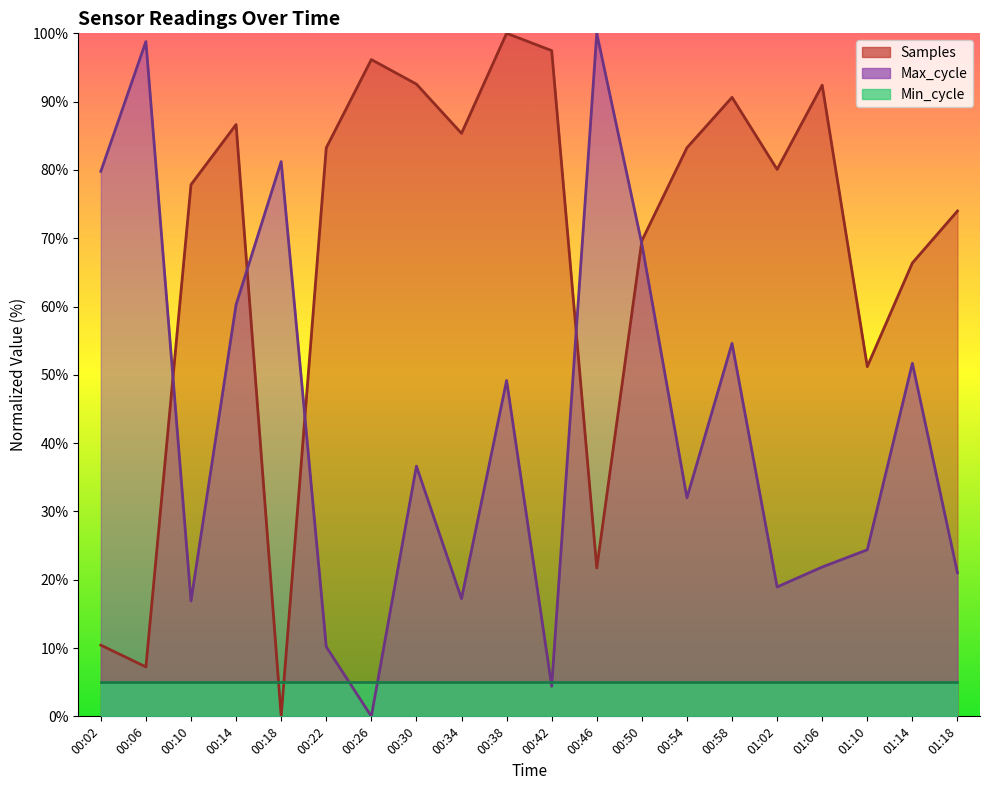

Which series has the largest range (max minus min)?

Samples